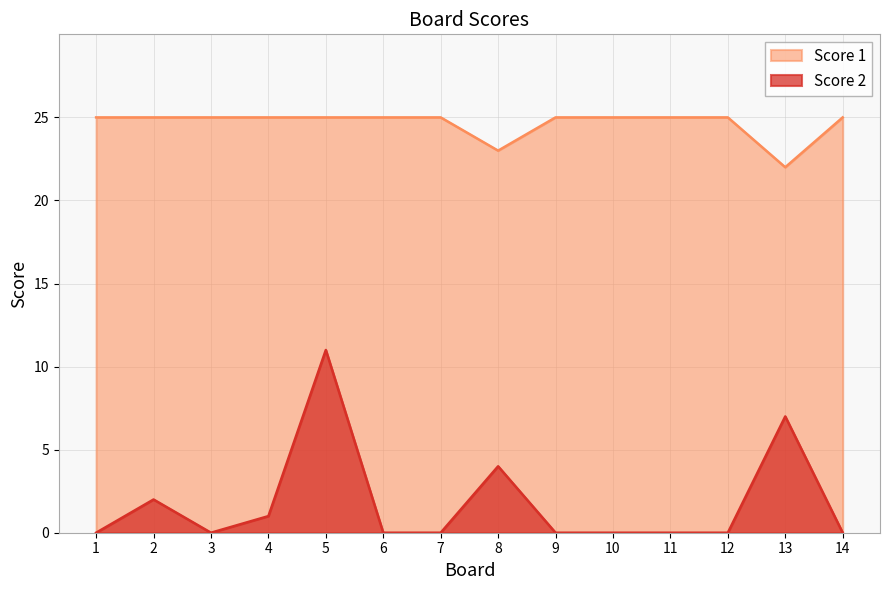

What is the value of the Score 1 point at the 6th from the left?

25